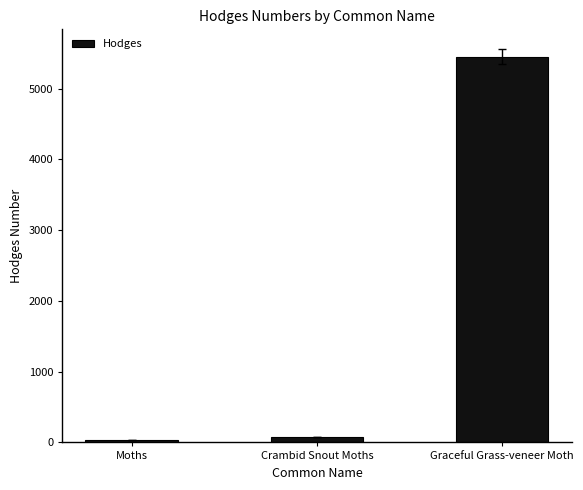

What is the difference between the second highest and minimum values?

51.2